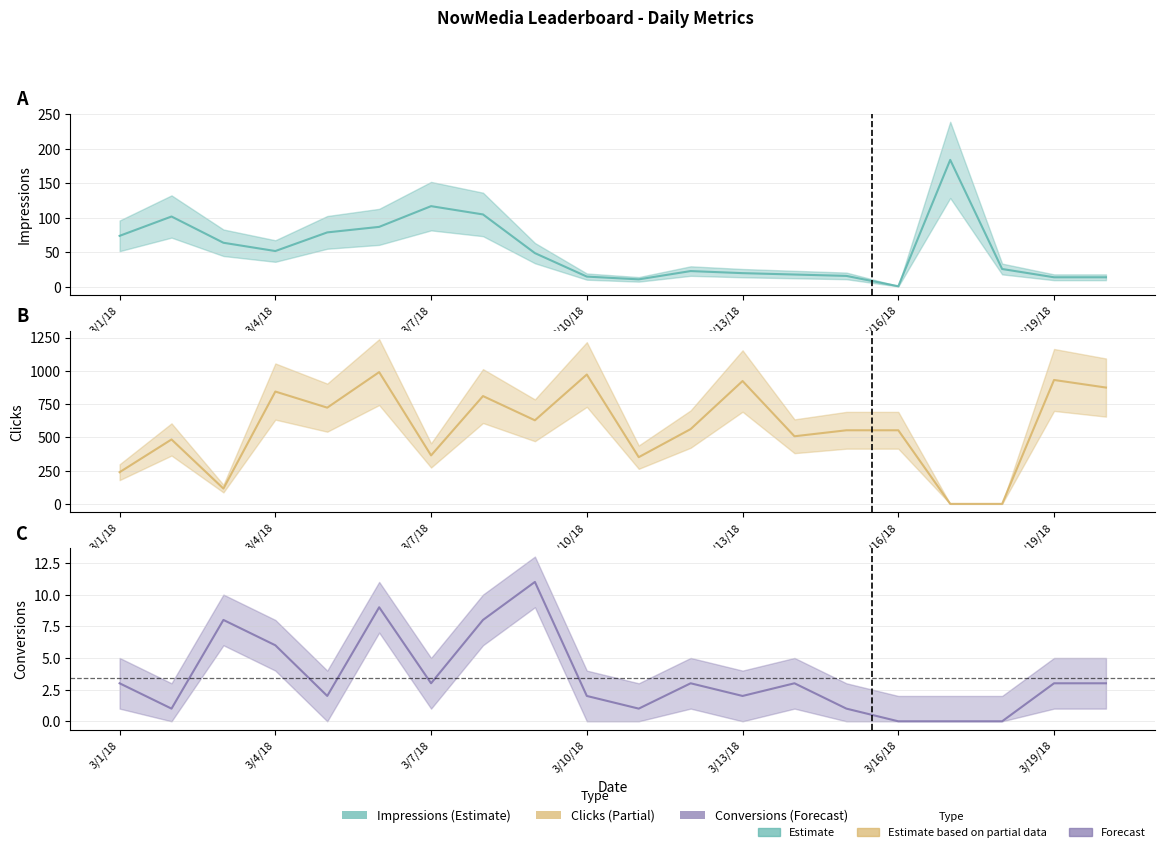

The value of Impressions (col_7) line at 3/1/18 is 74. True or false?

True